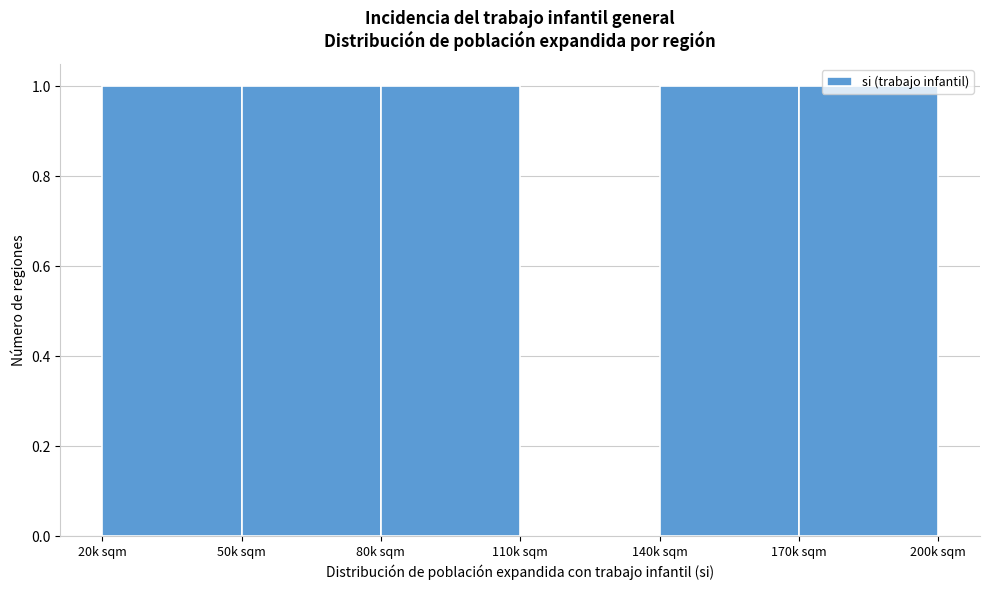

The chart shows a value of 1 at 50k sqm. True or false?

True